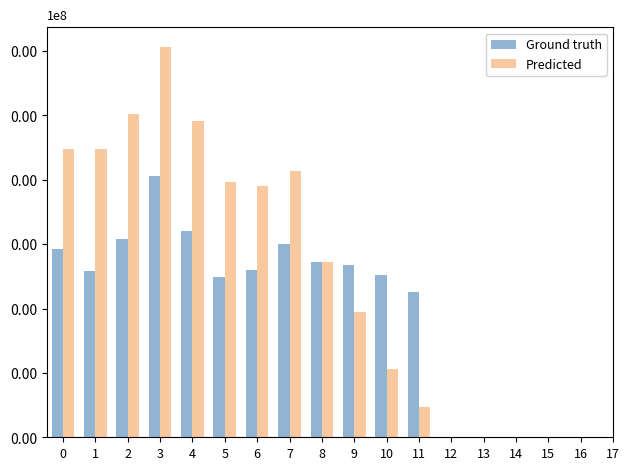

What is the sum of all Ground truth values?

341152.9